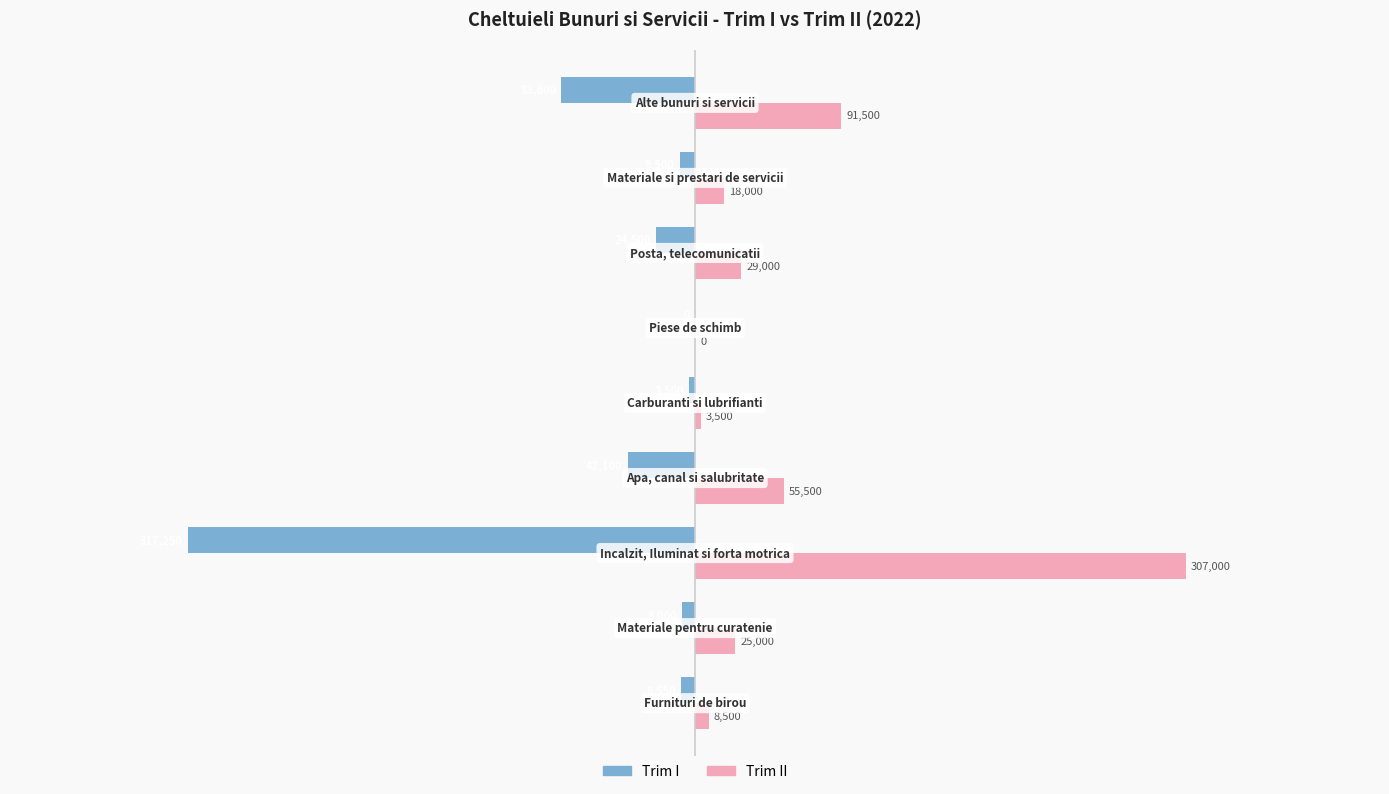

What is the sum of all Trim II values?

538000